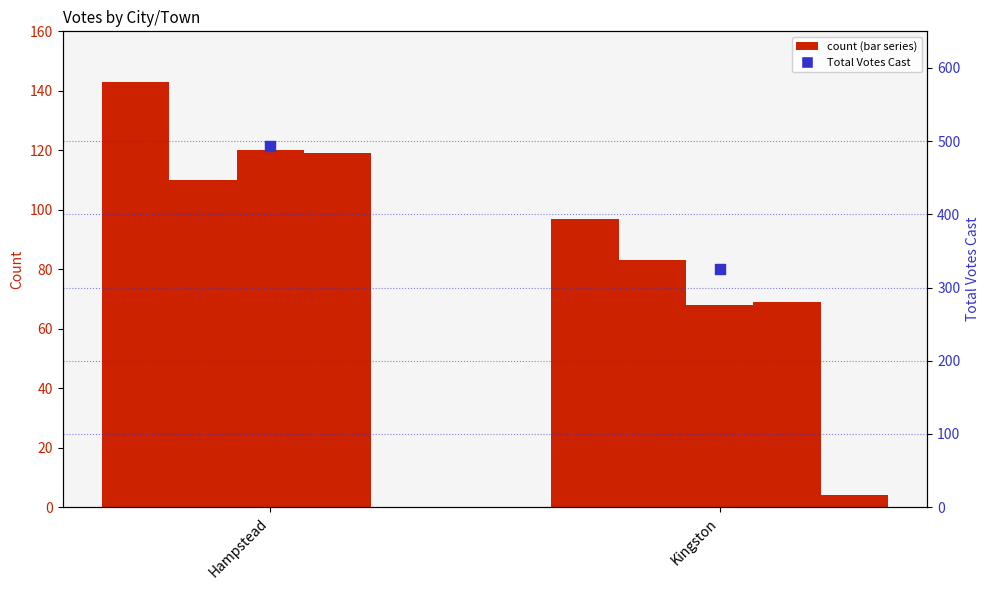

Which series contains the lowest Y value?

Kenneth L. Weyler